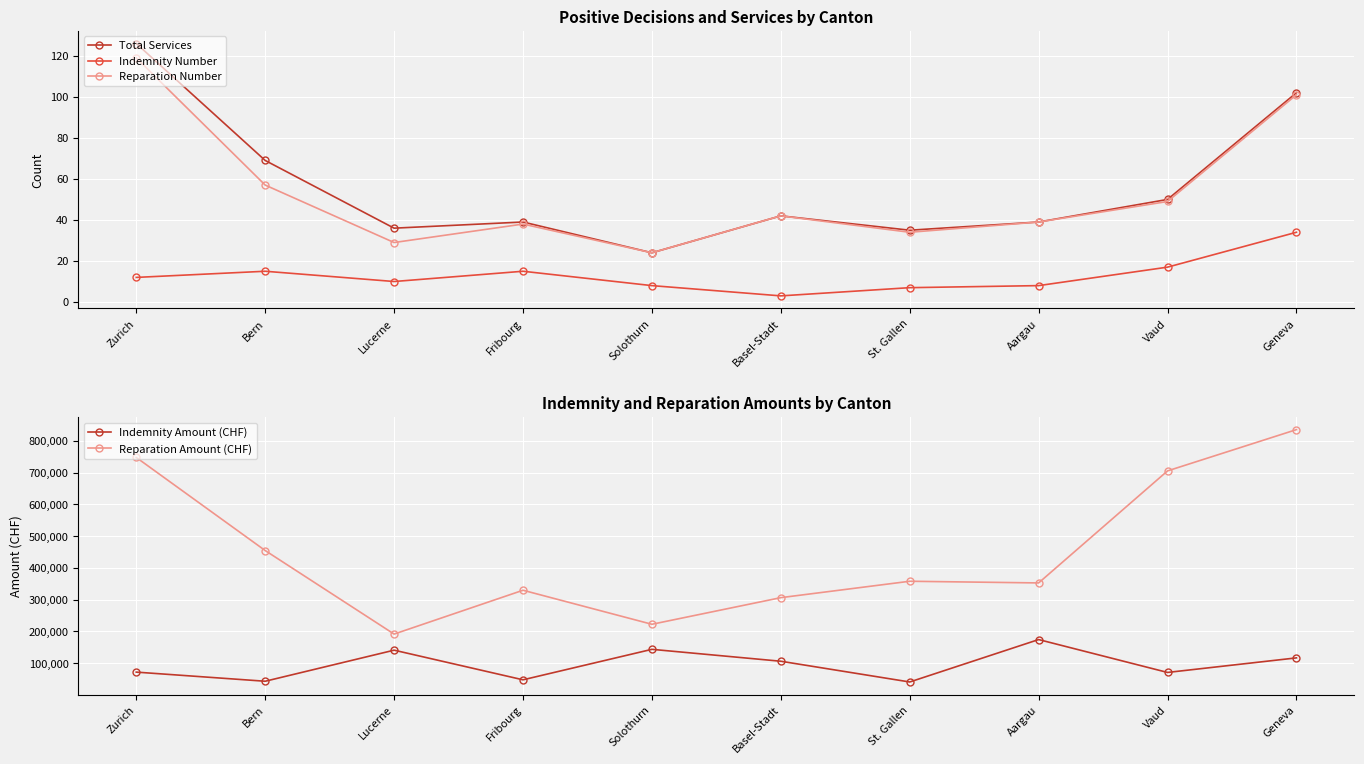

At which category does Reparation Number reach its first local peak?

Fribourg